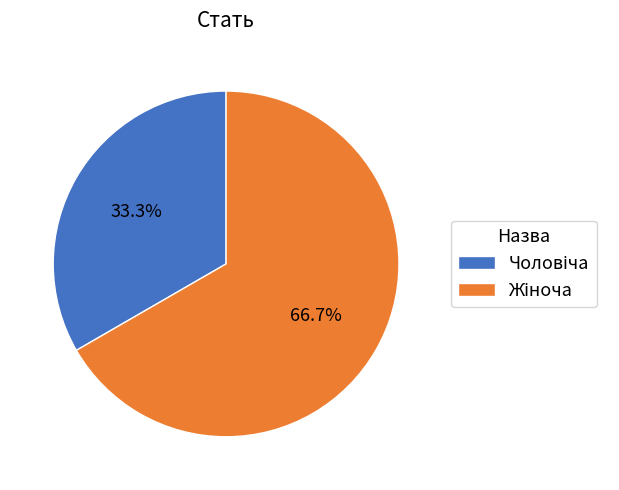

Does any single category account for the majority?

Yes